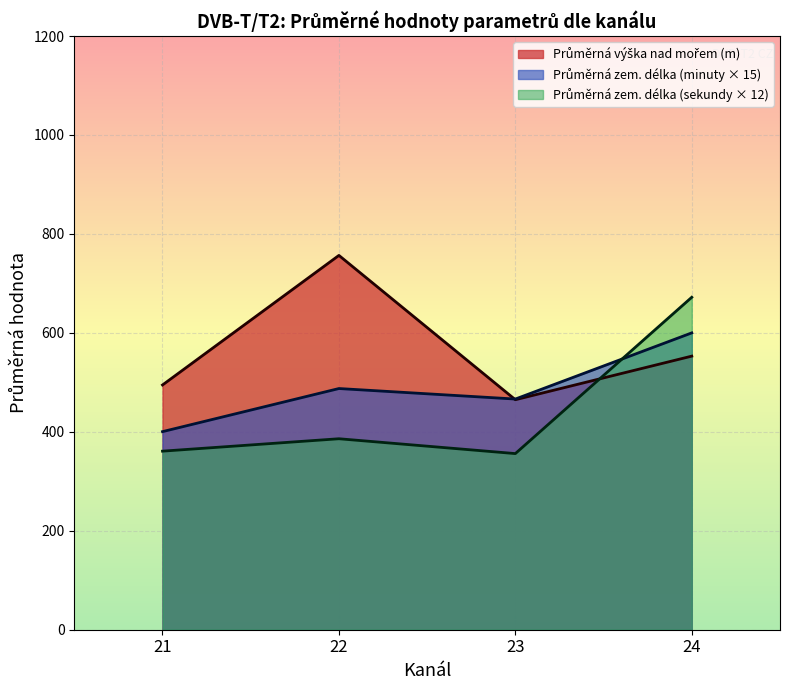

What is the total value across all series at 22?

1630.1